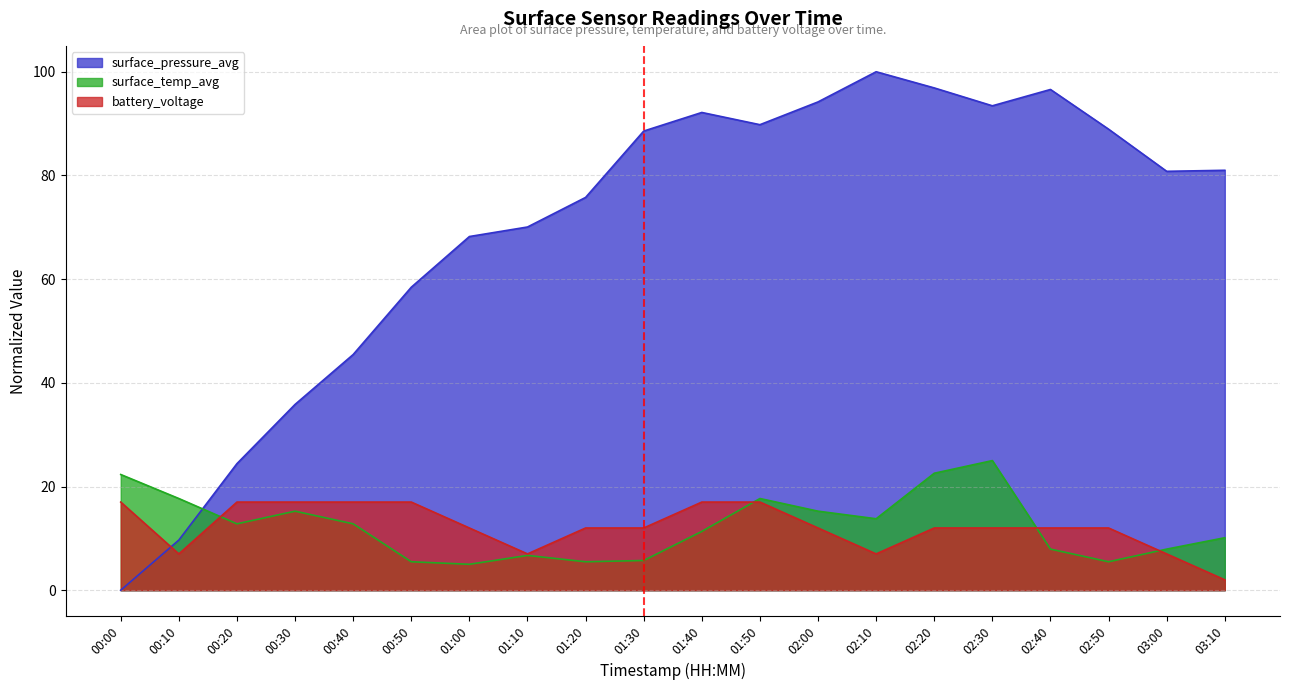

What is the sum of all surface_pressure_avg values?

1390.1